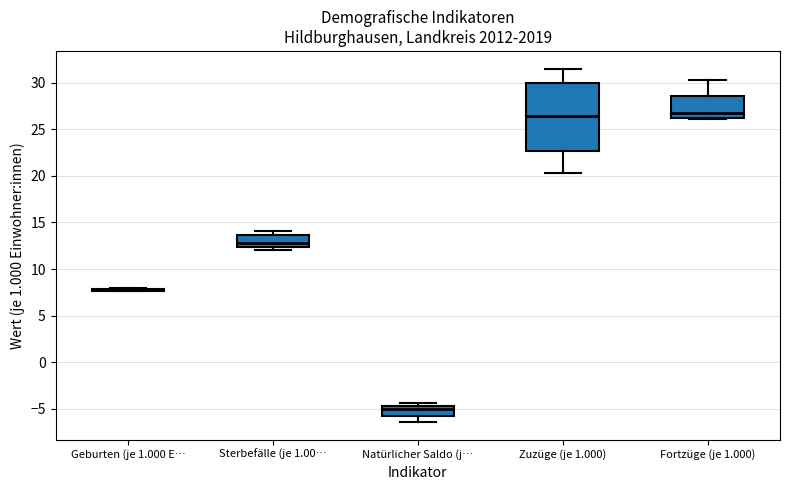

Reading left to right, transcribe this box plot: for each box, give where its median line is, the range the box spans, and where its two whiskers end, as read against the y-axis. The values are not printed on the chart, so give them approximately, as read against the axis.

Geburten (je 1.000 E…: box collapsed to a line at 8.0, whiskers 7.5 to 8.0
Sterbefälle (je 1.00…: median 13.0, box 12.5 to 13.5, whiskers 12.0 to 14.0
Natürlicher Saldo (j…: median -5.0, box -6.0 to -4.5, whiskers -6.5 to -4.5 (just above the box's upper edge)
Zuzüge (je 1.000): median 26.5, box 22.5 to 30.0, whiskers 20.5 to 31.5
Fortzüge (je 1.000): median 27.0, box 26.0 to 28.5, whiskers 26.0 to 30.5